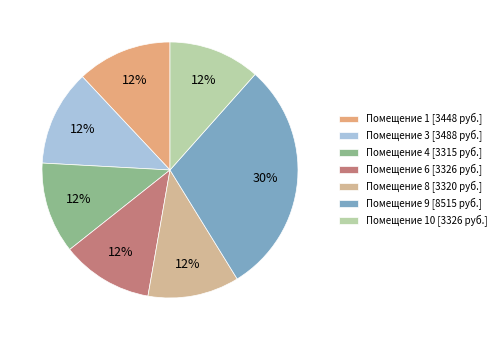

Count the number of slices in the pie.

7